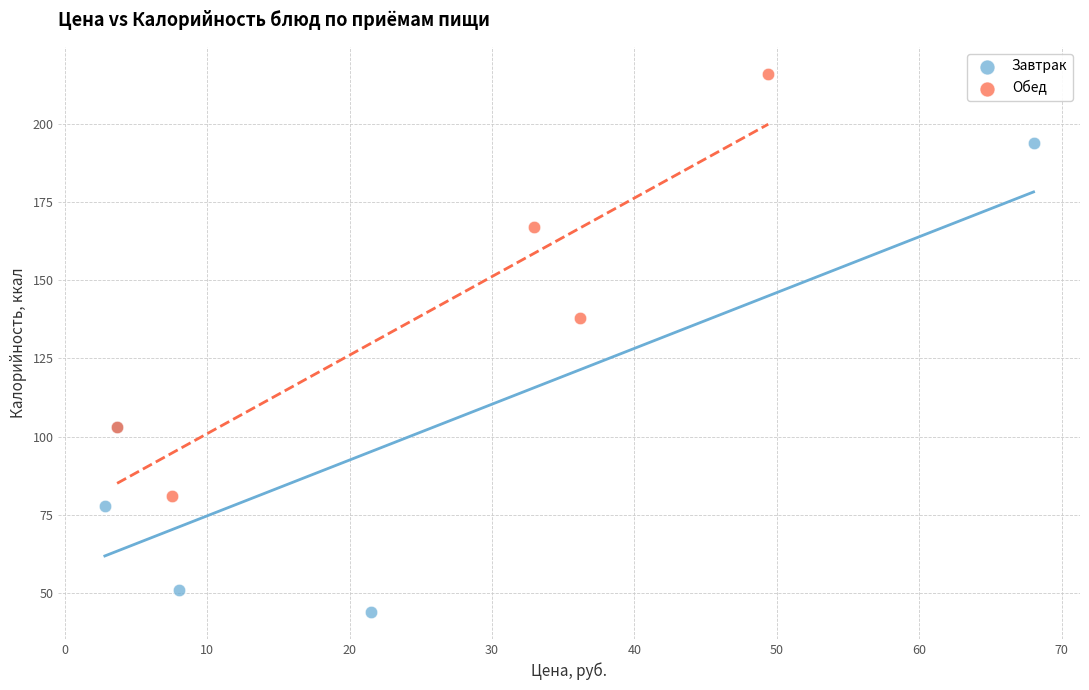

Which series has the widest spread of Y values?

Завтрак